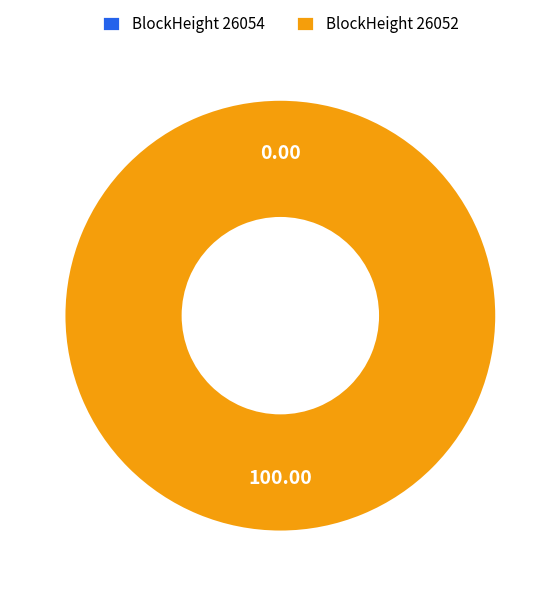

How much of the chart is everything except 26054?

100.0%